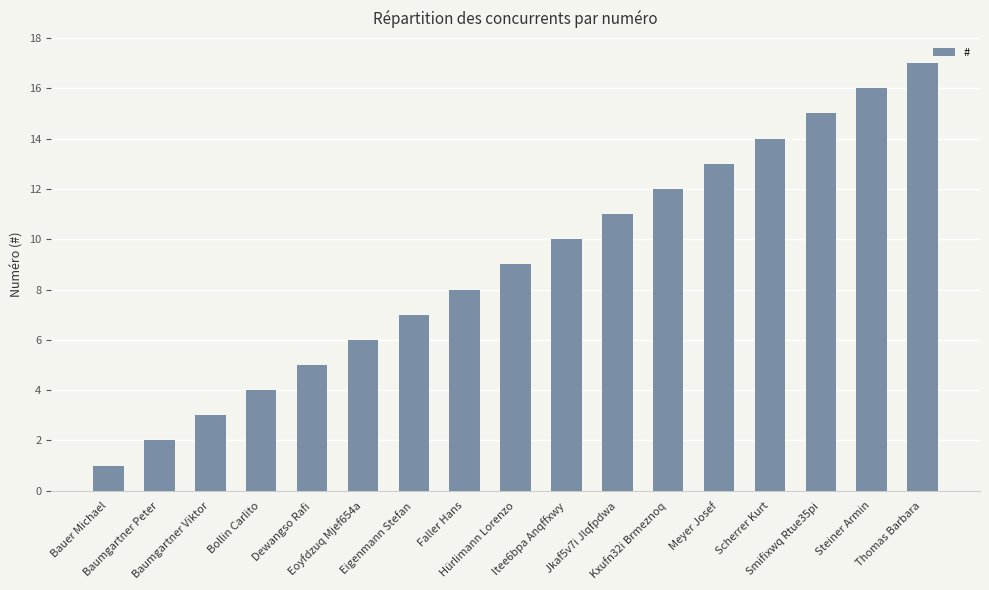

What is the difference between the maximum and minimum values?

16